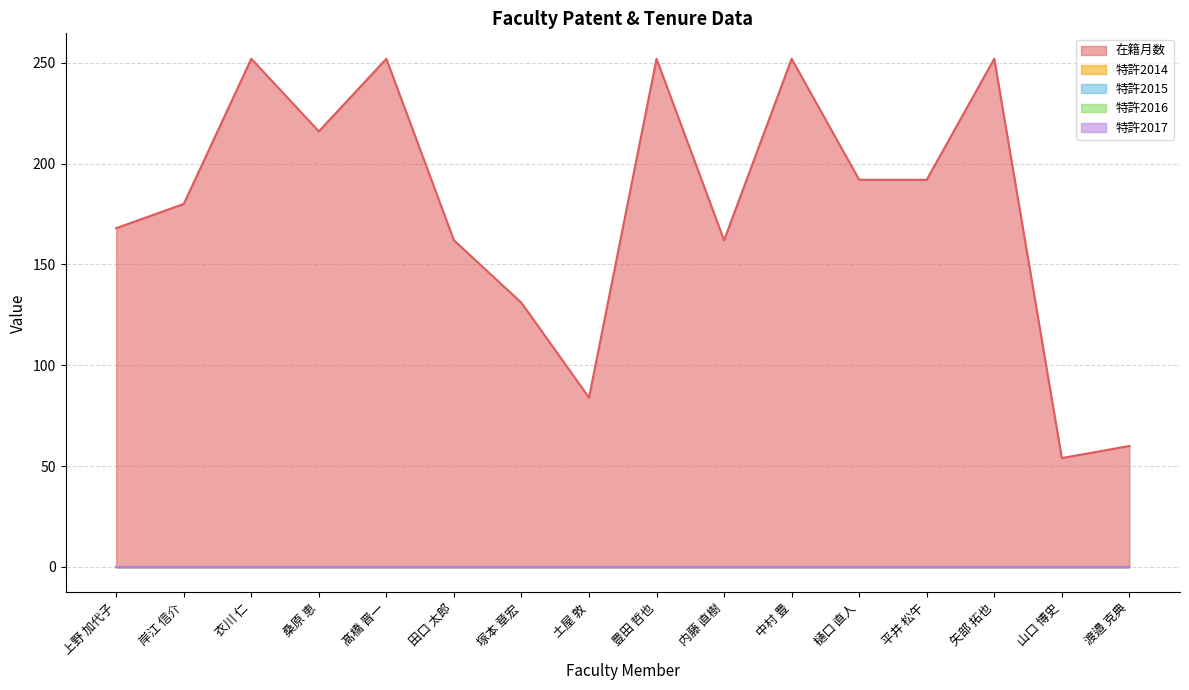

What is the label of the 11th point from the left?

中村 豊